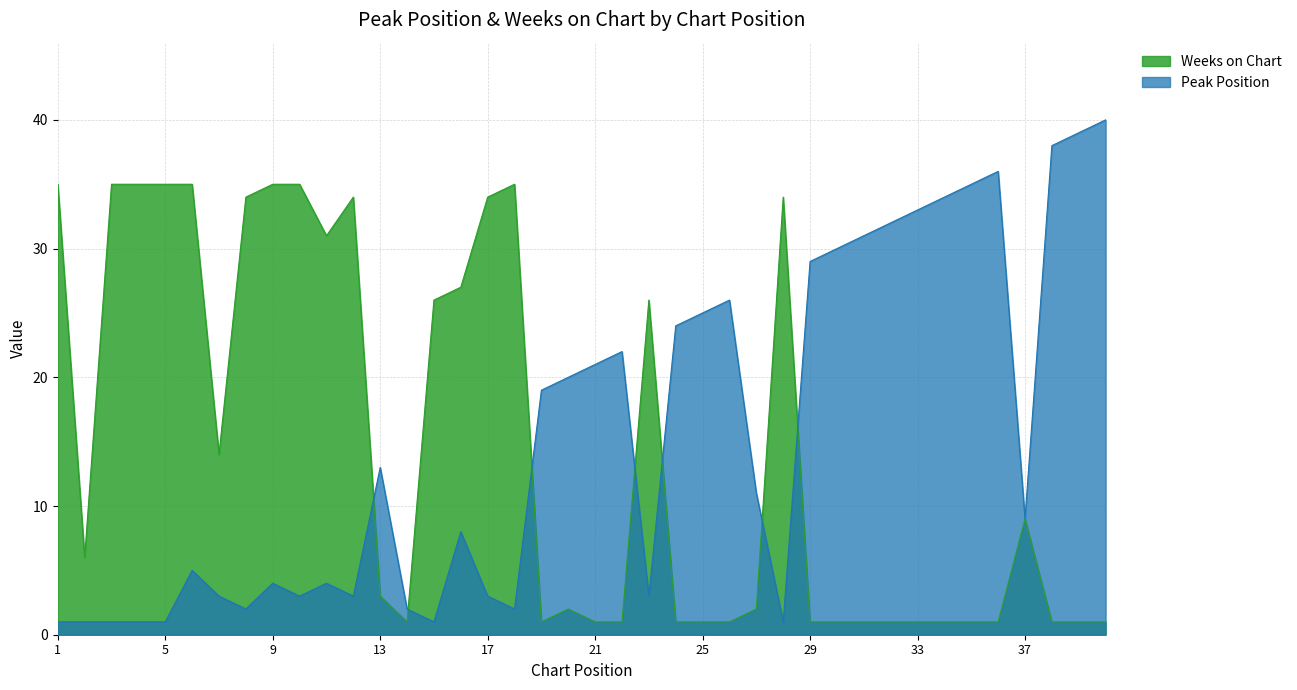

How many lines are shown in the chart?

2